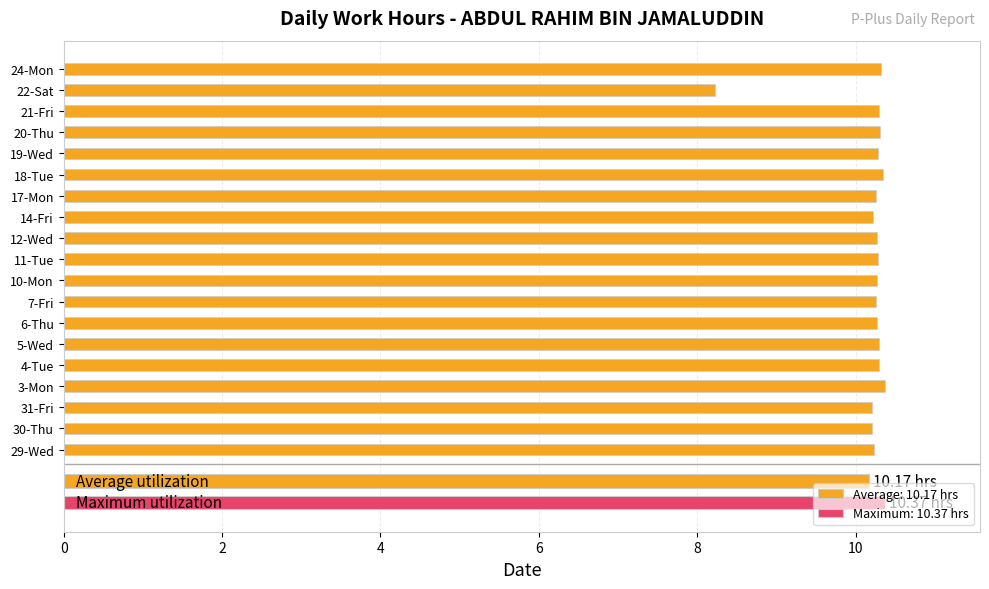

The value at 20-Thu is 5.2. True or false?

False